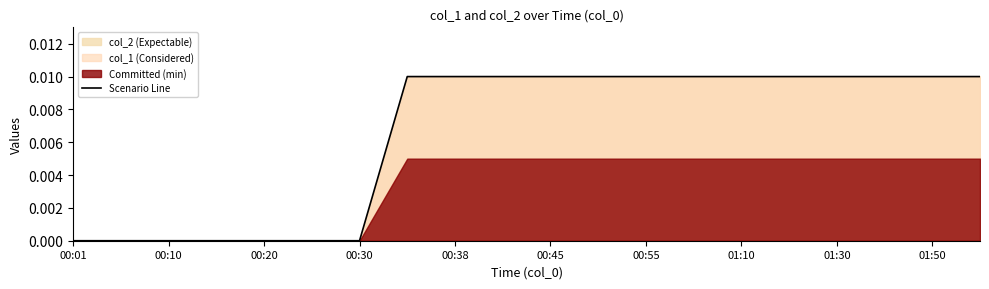

The value of Scenario Line at 00:30 is 0.0. True or false?

True